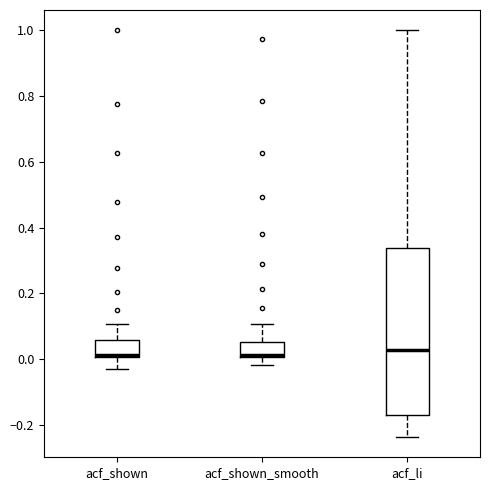

Reading left to right, transcribe this box plot: for each box, give where its median line is, the range the box spans, and where its two whiskers end, as read against the y-axis. The values are not printed on the chart, so give them approximately, as read against the axis.

acf_shown: median 0.02 (drawn on the box's lower edge), box 0.00 to 0.06, whiskers -0.02 to 0.10
acf_shown_smooth: median 0.02, box 0.00 to 0.06, whiskers -0.02 to 0.10
acf_li: median 0.02, box -0.18 to 0.34, whiskers -0.24 to 1.00